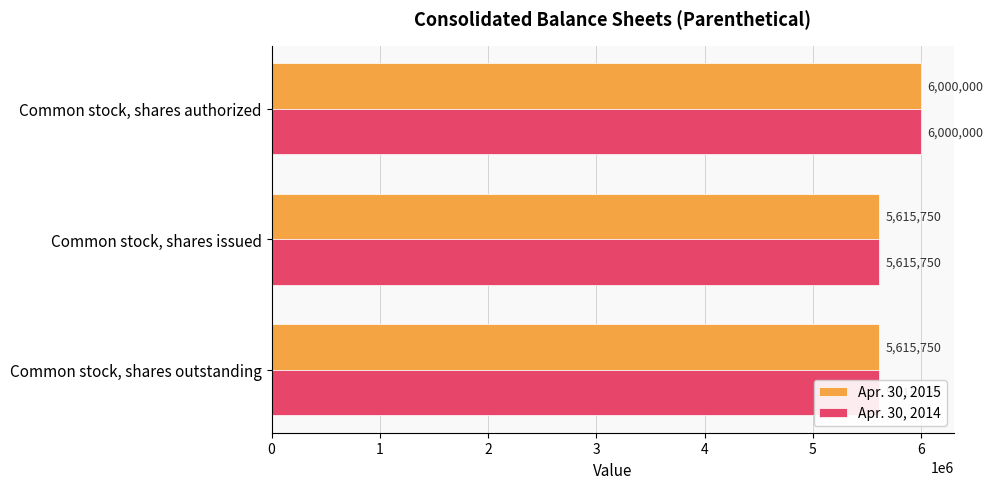

What is the sum of the Apr. 30, 2015 values at Common stock, shares issued and Common stock, shares authorized?

11615750